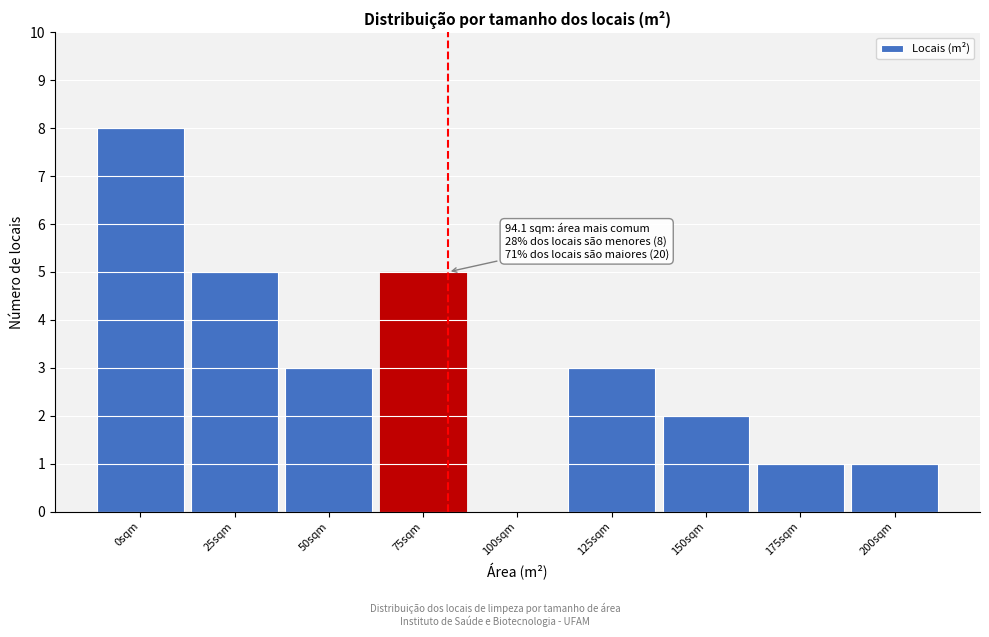

Reading left to right, extract all data points from this chart.

0sqm=8	25sqm=5	50sqm=3	75sqm=5	100sqm=0	125sqm=3	150sqm=2	175sqm=1	200sqm=1